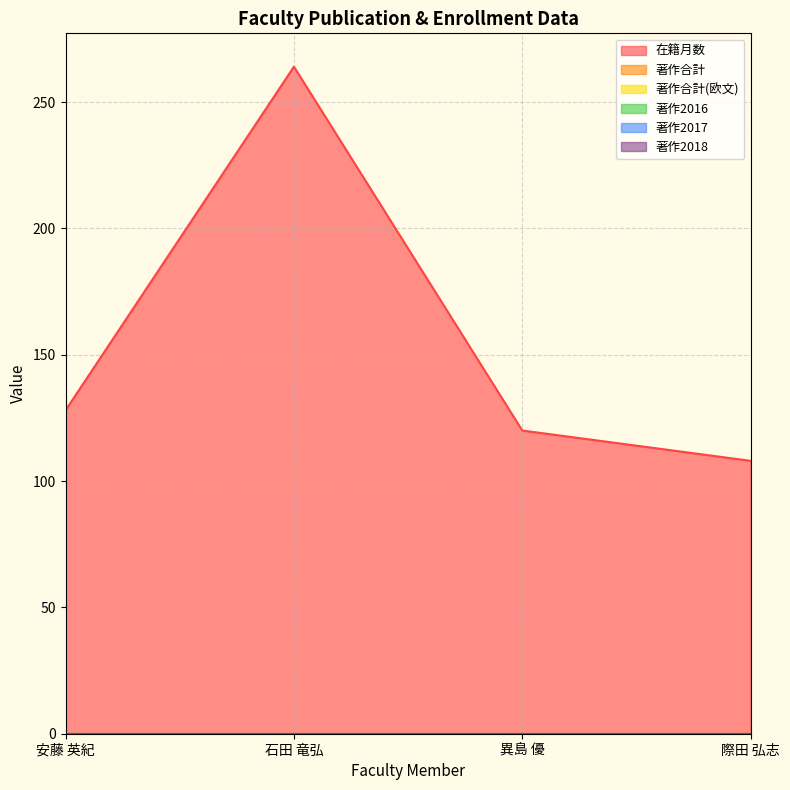

What is the label of the 2nd point from the left?

石田 竜弘